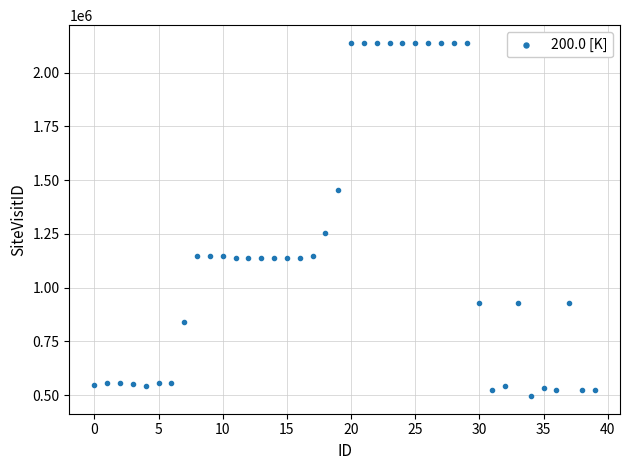

What Y value in the scatter plot is closest to 1316916?

1254548